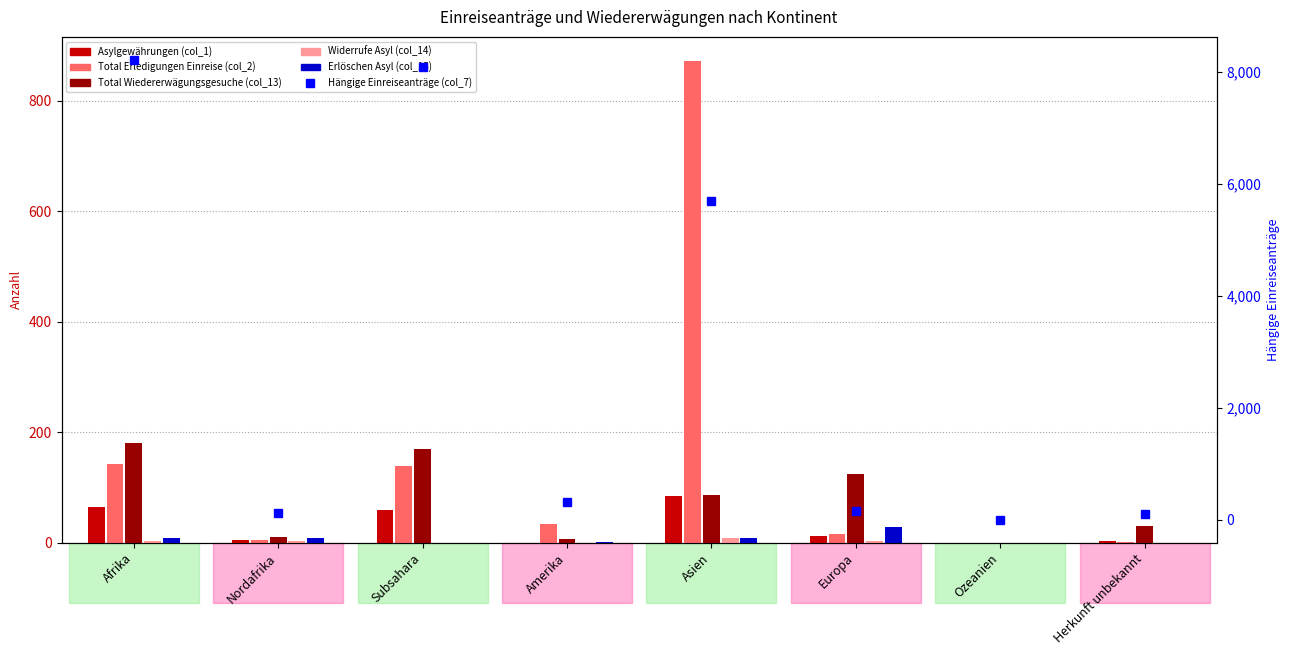

What is the sum of all Asylgewährungen (col_1) values?

228